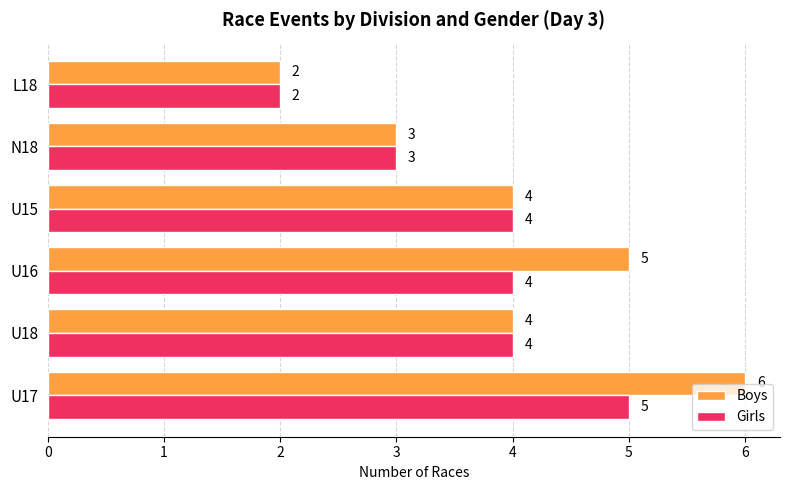

At which category does the chart reach its minimum across all series?

L18